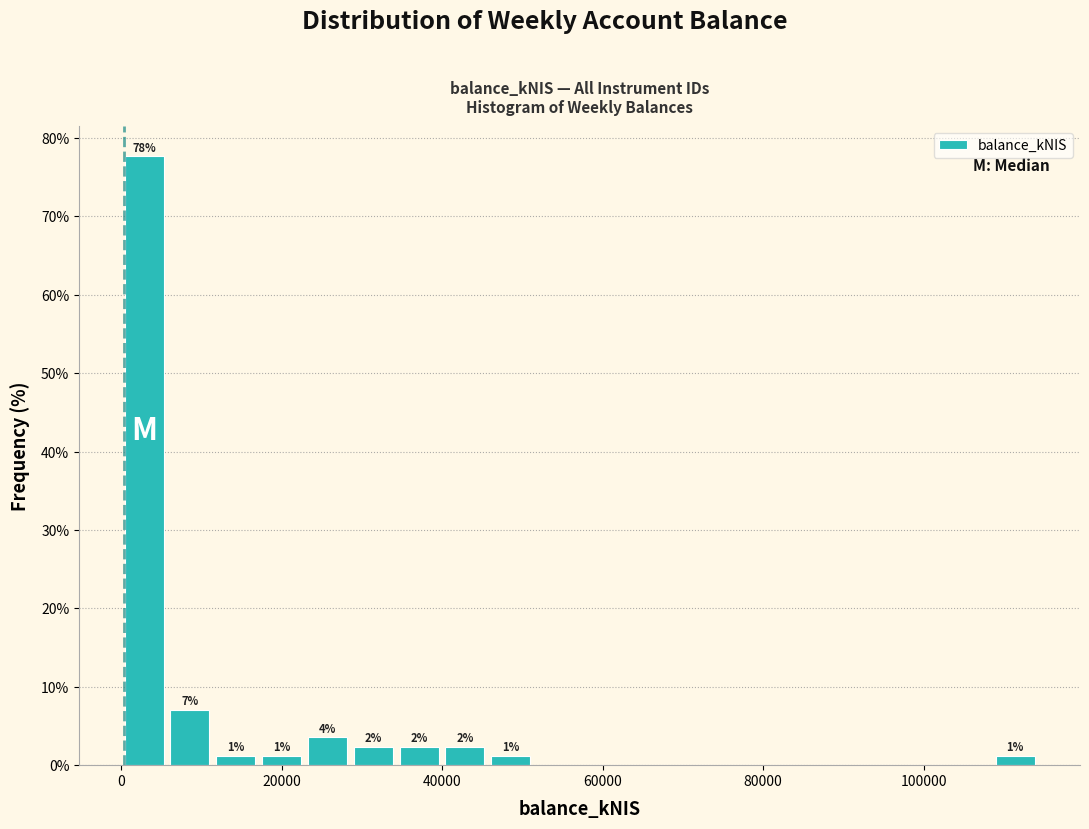

Read against the x-axis, roughly where is the centre of the tallest bar?

2000